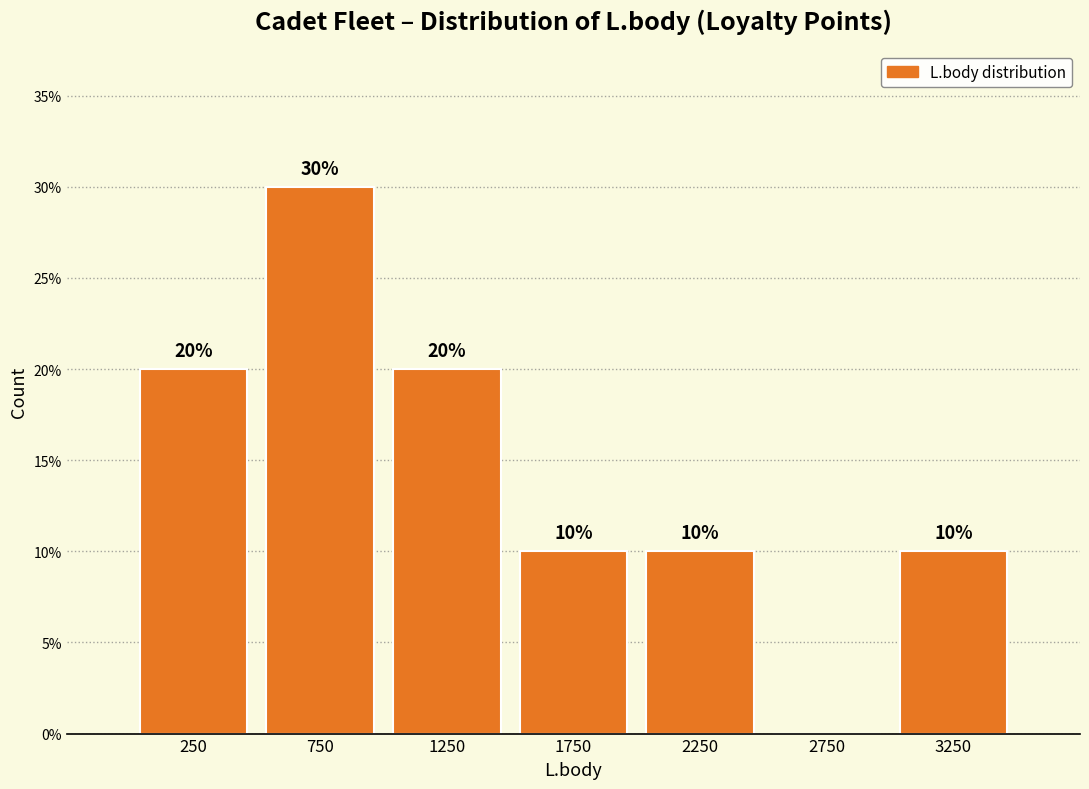

Which range on the x-axis has the tallest bar?

500 to 1000